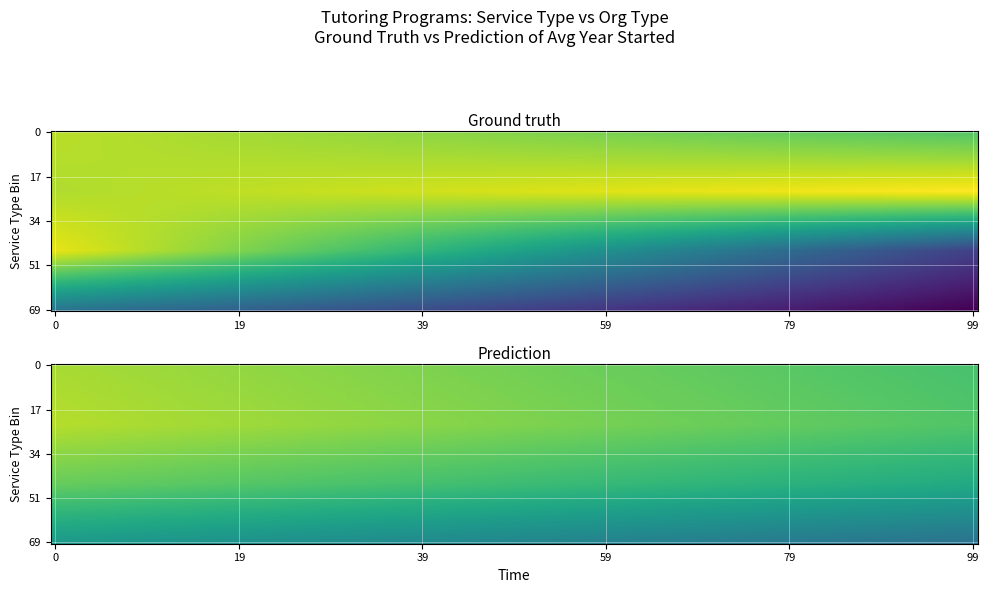

Count the number of categories in the chart.

2